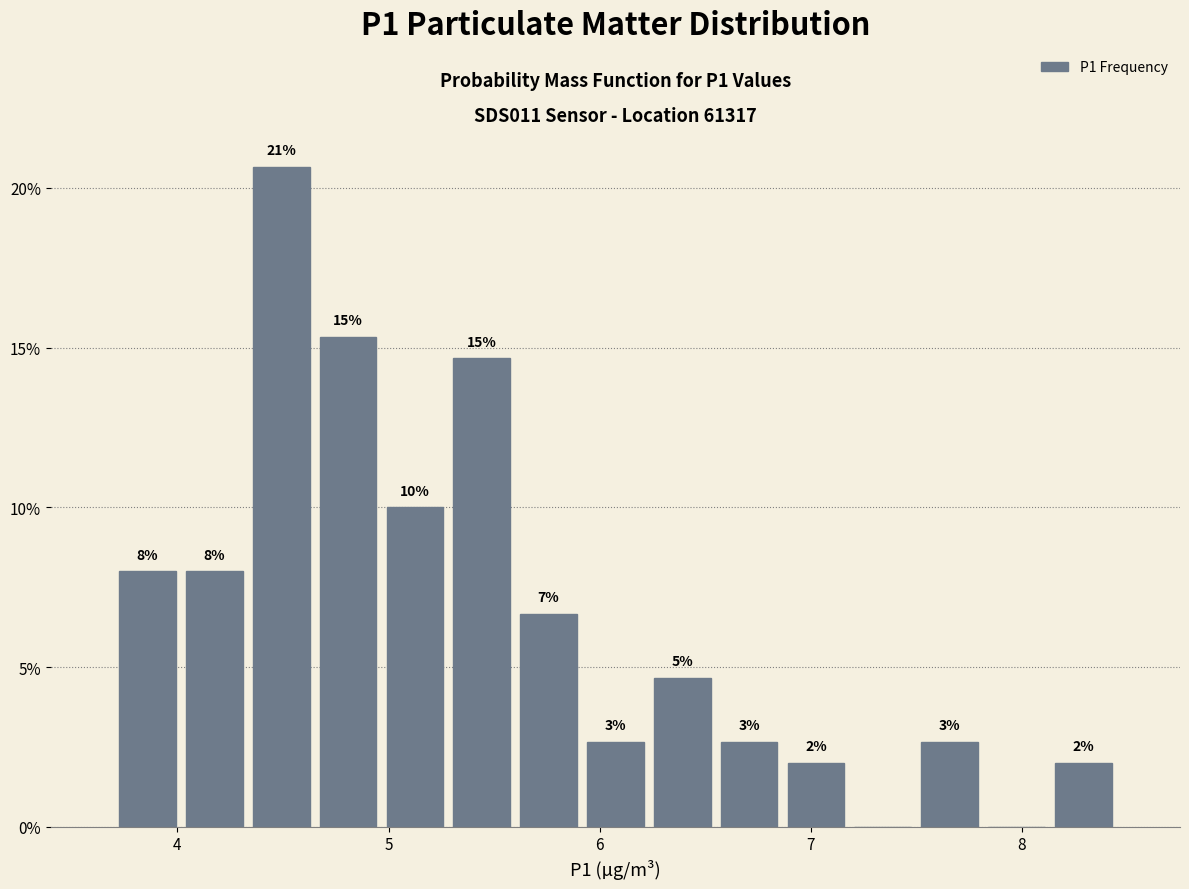

Around what value on the x-axis is the tallest bar? Give the approximate position of its centre, as read against the axis.

4.5